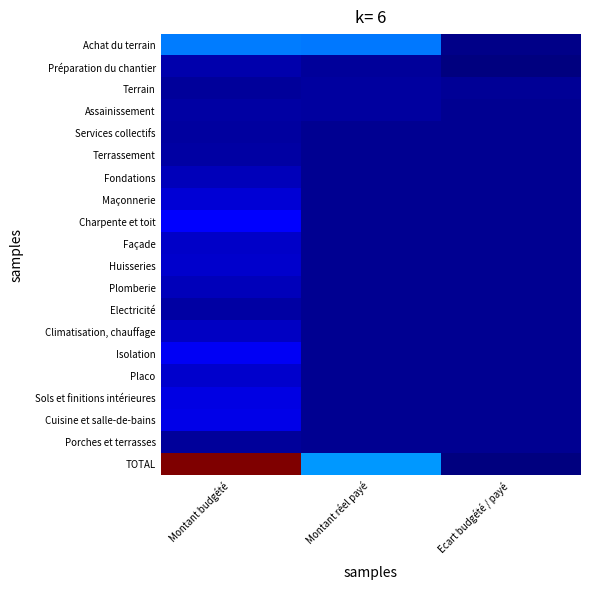

Which series has the largest range (max minus min)?

TOTAL